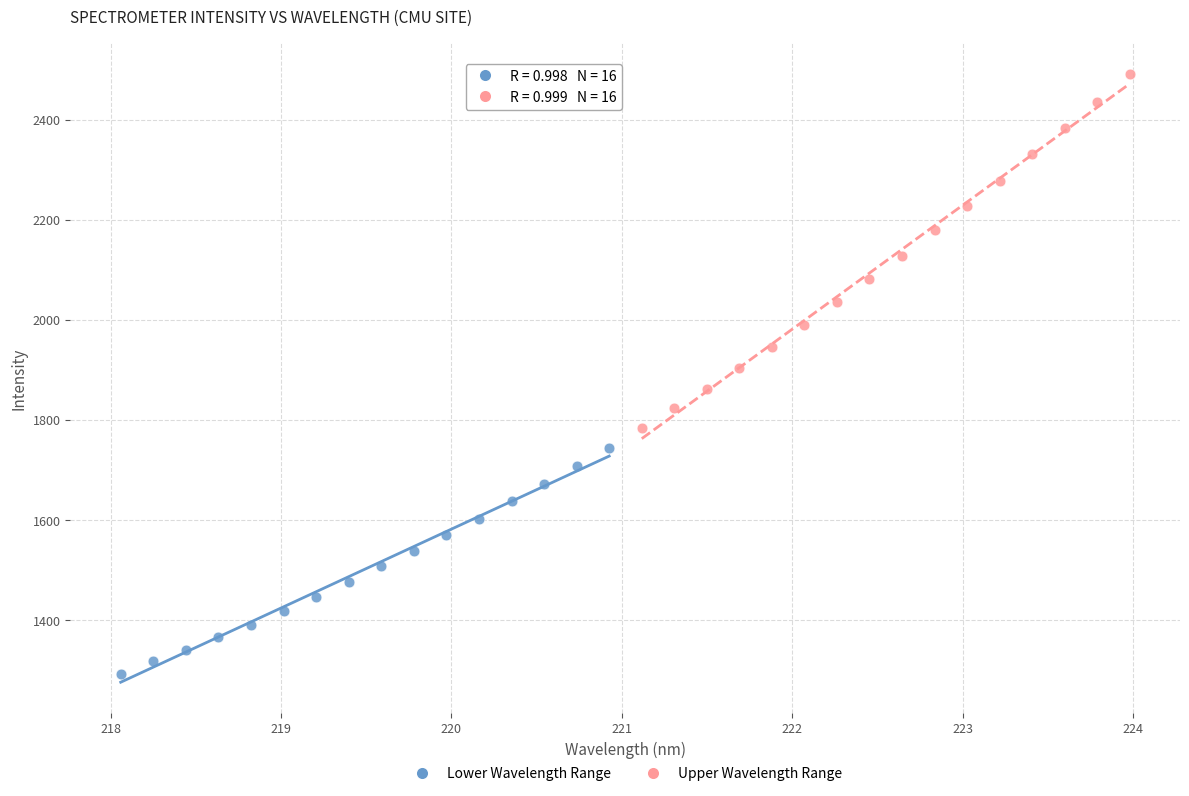

Which series contains the highest Y value?

Upper Wavelength Range